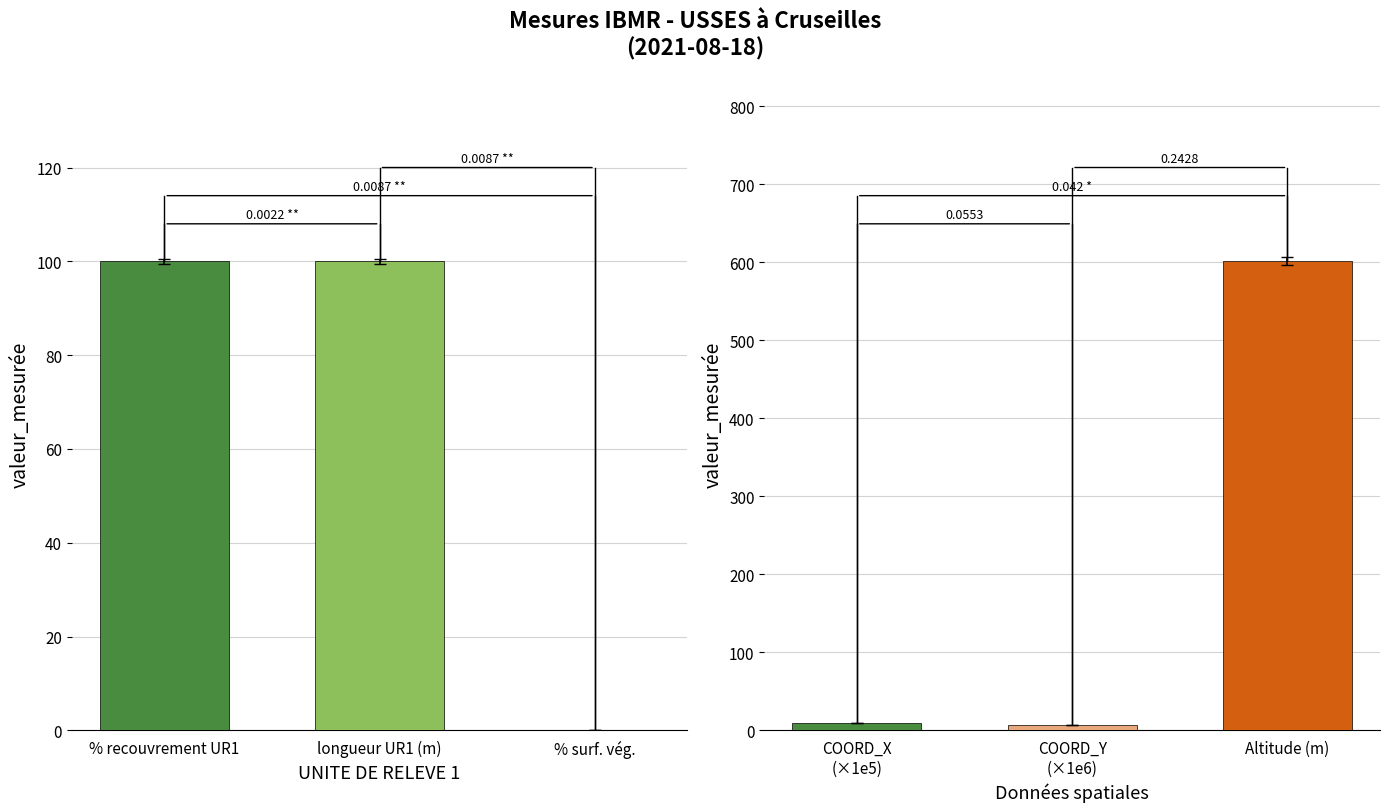

Which series has the largest range (max minus min)?

Coordinates